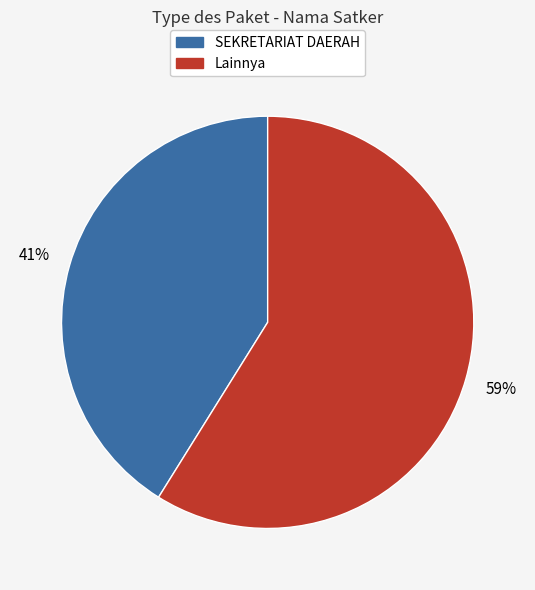

Does any single category account for the majority?

Yes